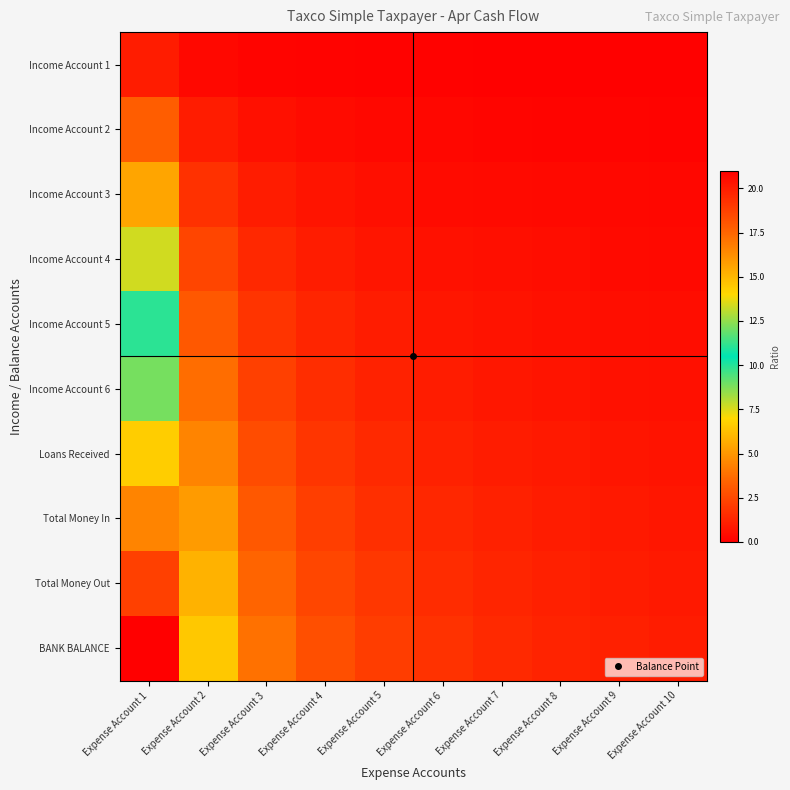

Between Expense Account 6 and Expense Account 10, which series saw the biggest shift?

BANK BALANCE